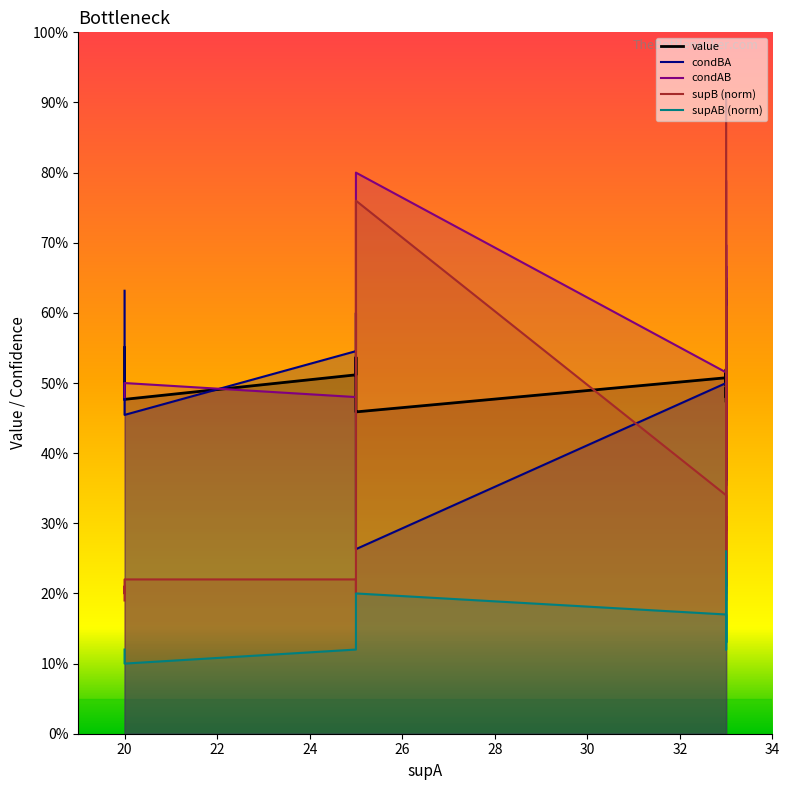

What is the total value across all series at 25?

1.9